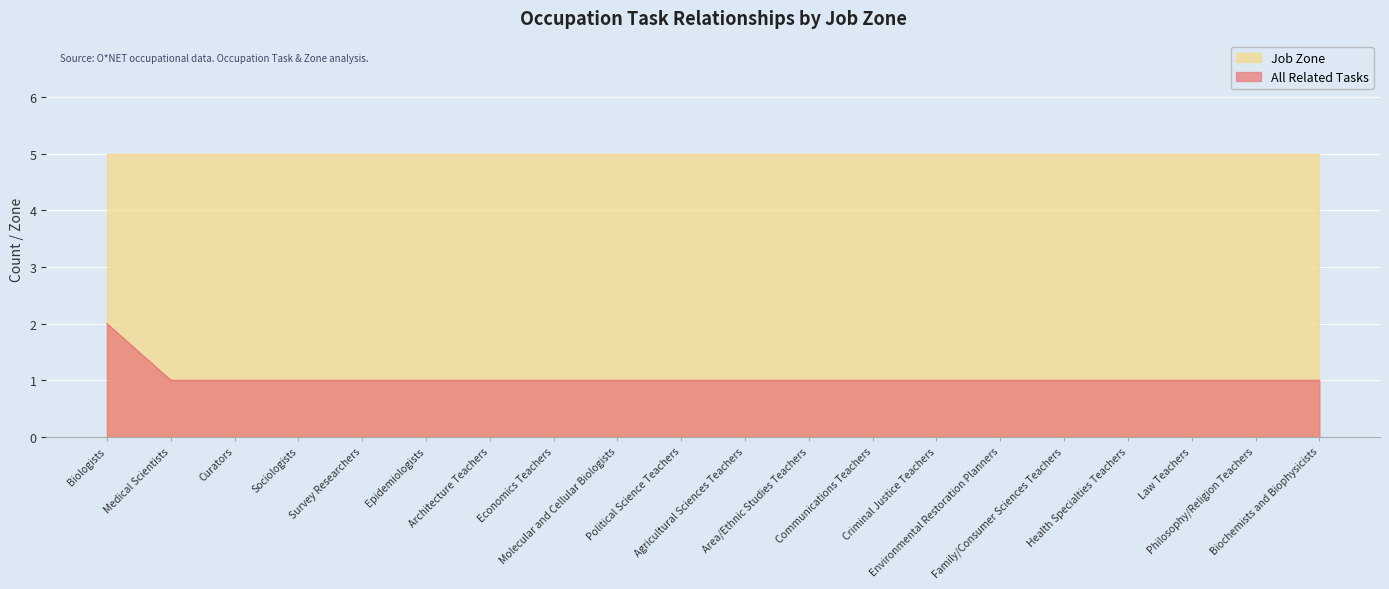

Is it true that the value at Molecular and Cellular Biologists is 1?

True